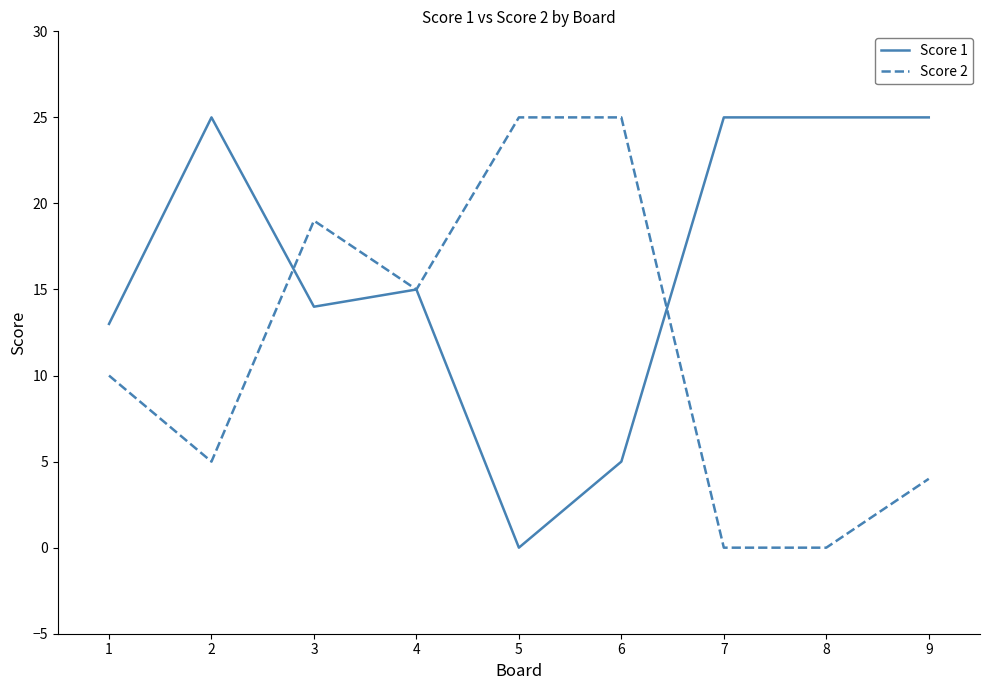

Which series changed the most between 1 and 3?

Score 2